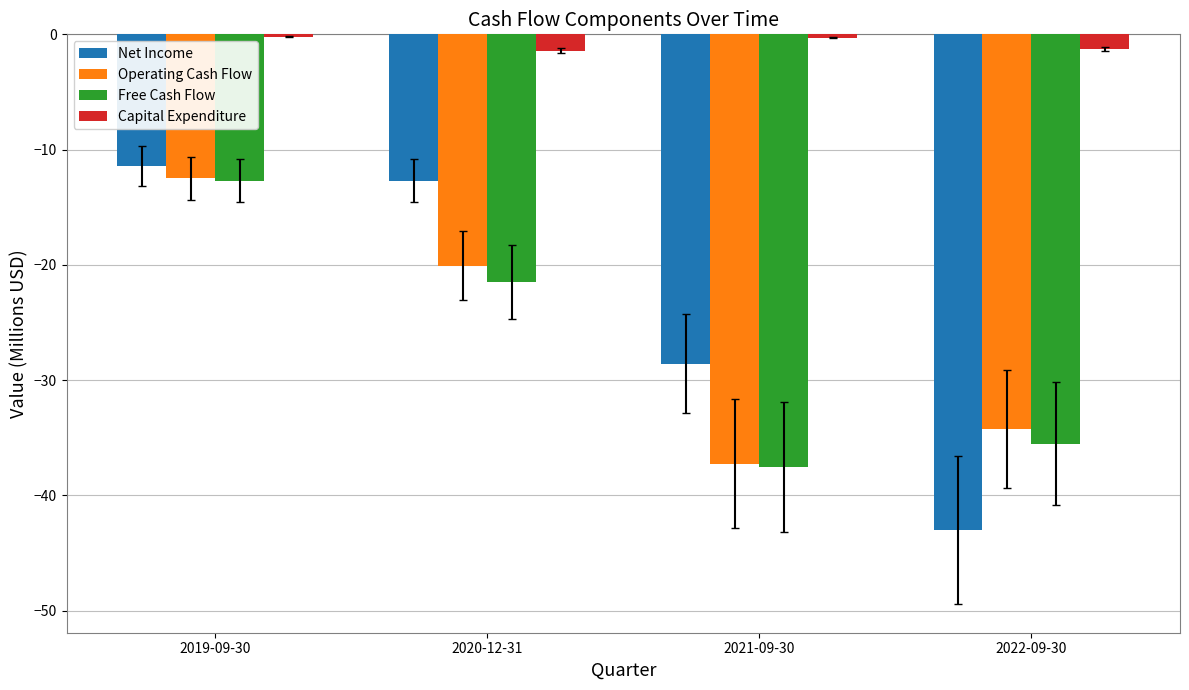

True or false: Operating Cash Flow has a value of -55.9 at 2021-09-30.

False